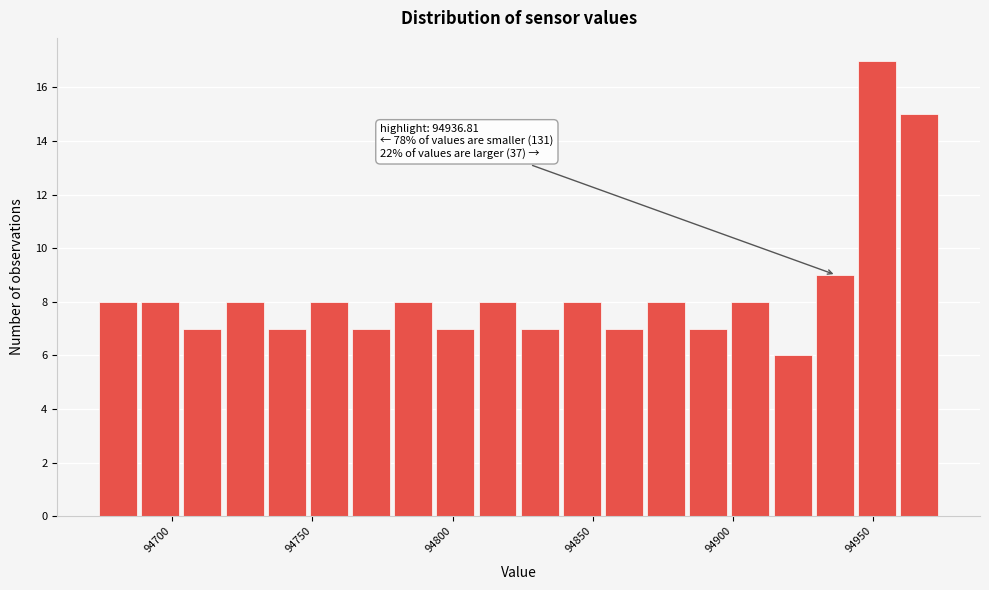

Read against the x-axis, roughly where is the centre of the tallest bar?

94950